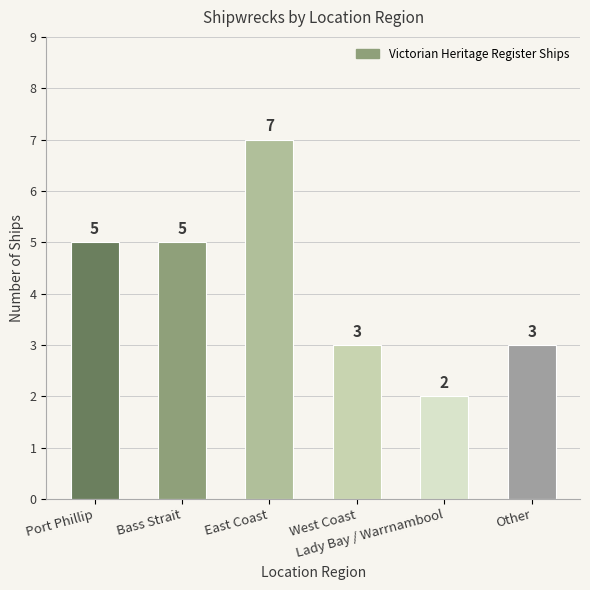

Count the values in the range 3 to 5.

4